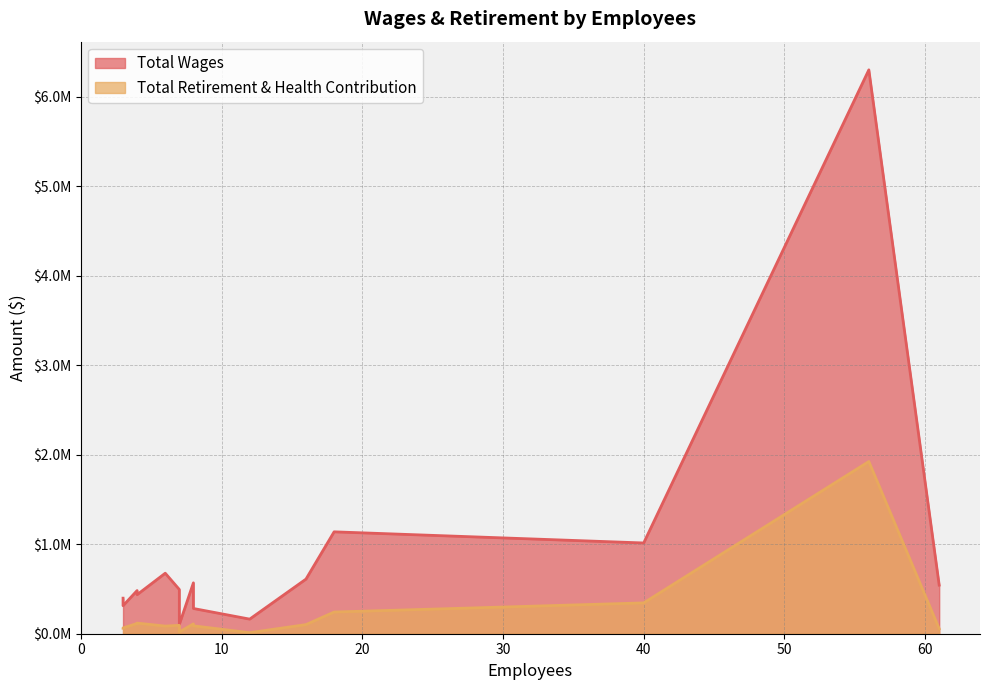

True or false: Total Wages has a value of 676319 at City Manager.

True